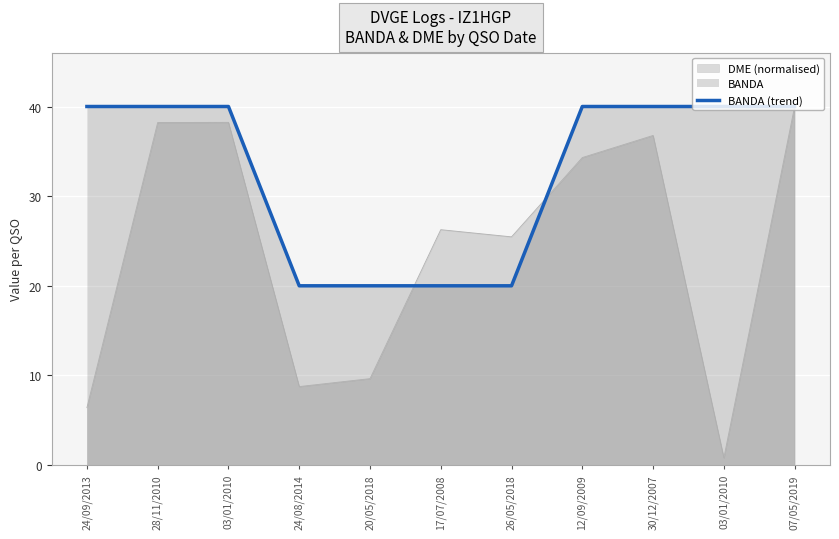

What is the change in value from 03/01/2010 to 26/05/2018?

-20